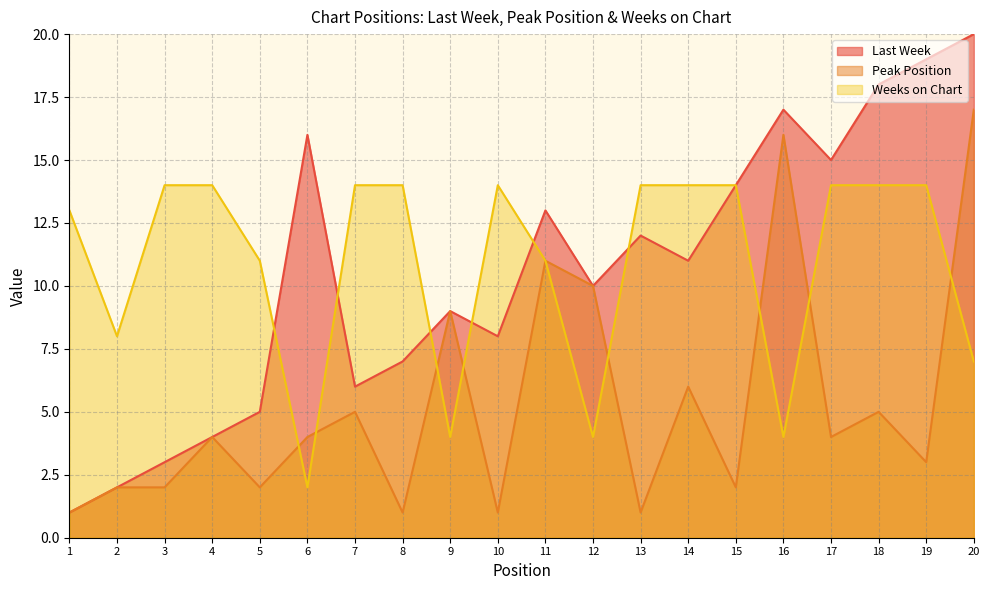

How many interior local peaks does the Peak Position series have?

7